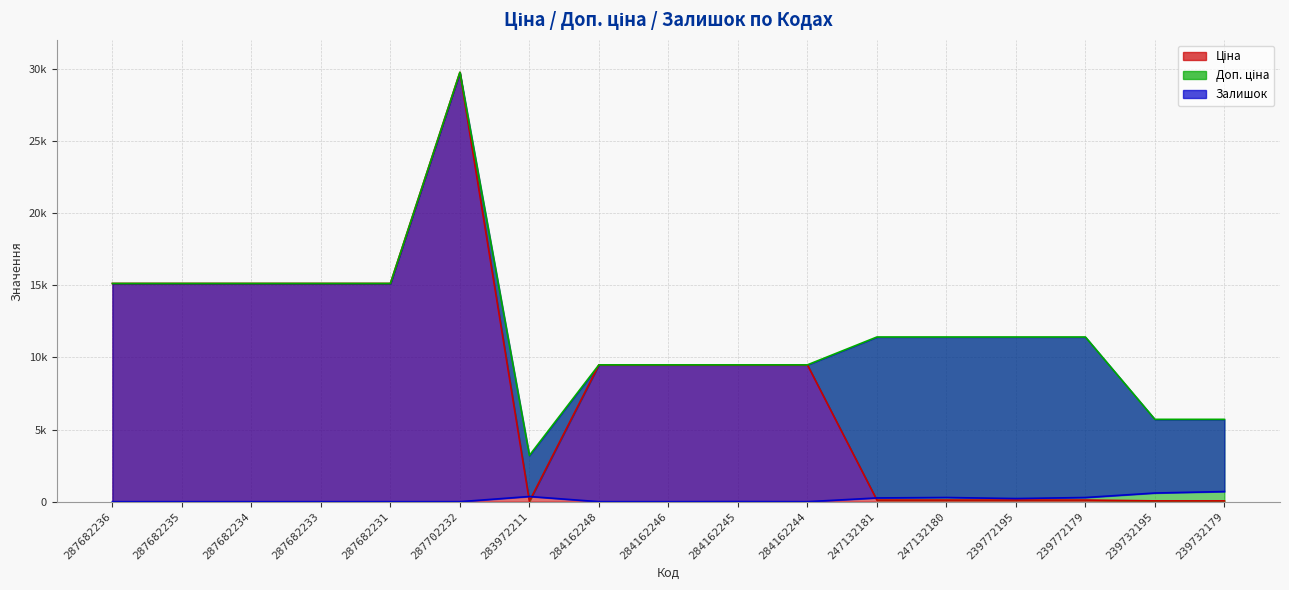

Read the Ціна value at 287682233.

15120.0